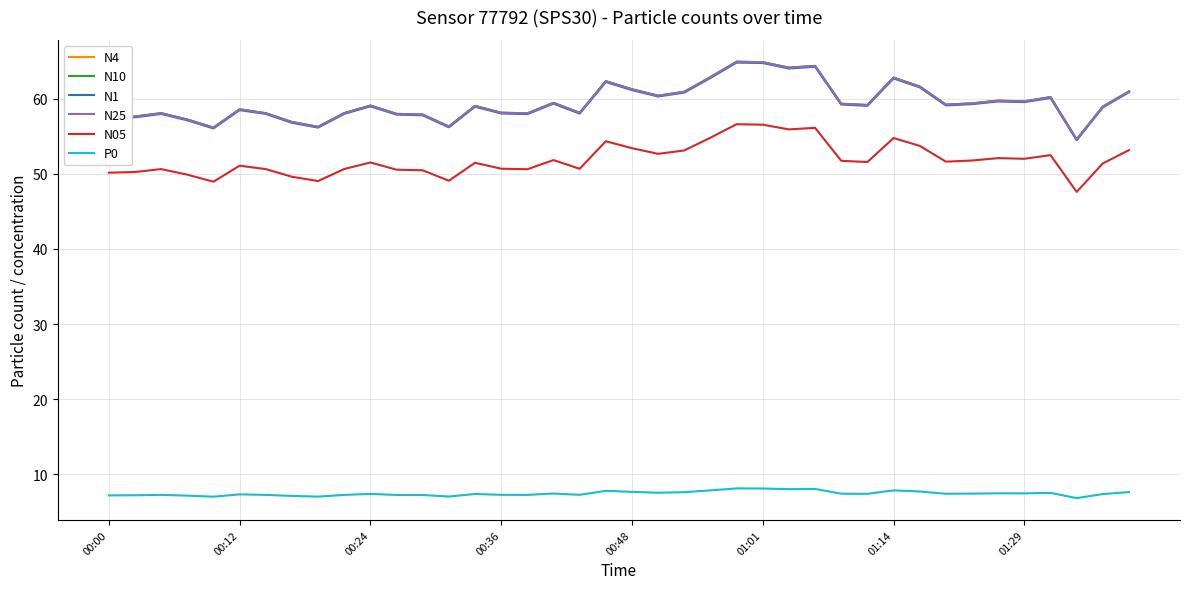

What is the maximum value shown in the chart?

64.9